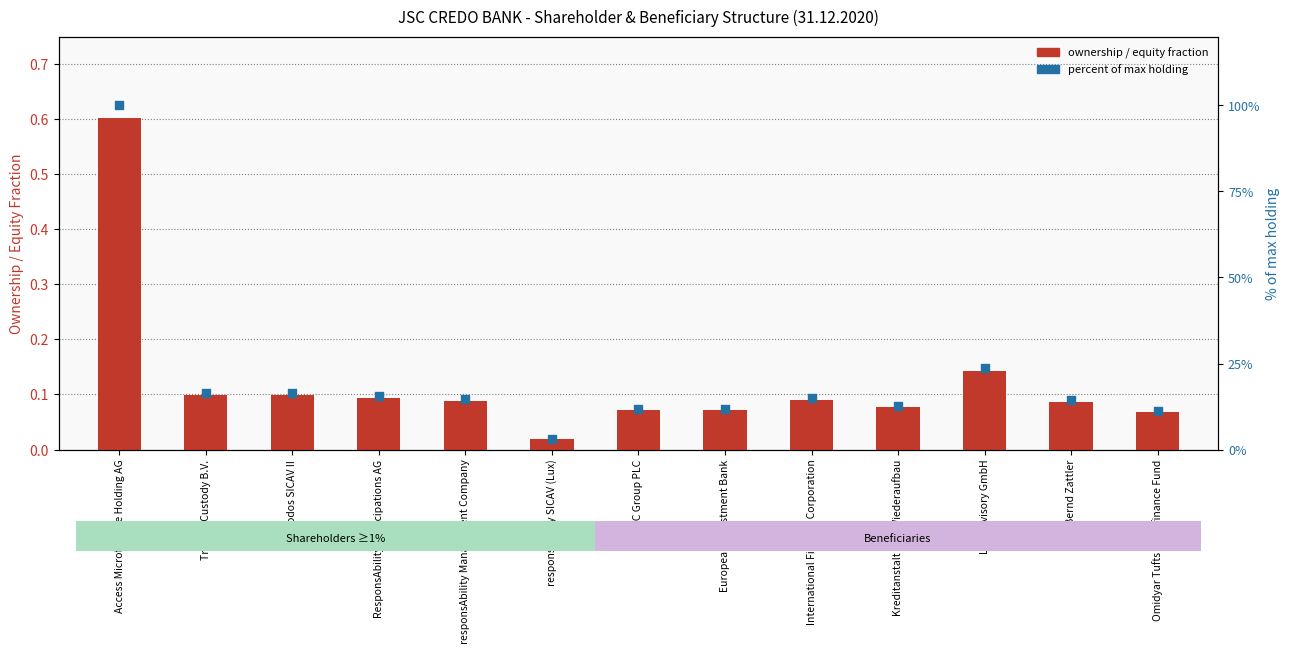

Is the value of ownership / equity fraction at Triodos SICAV II greater than the value of percent of max holding at Access Microfinance Holding AG?

No